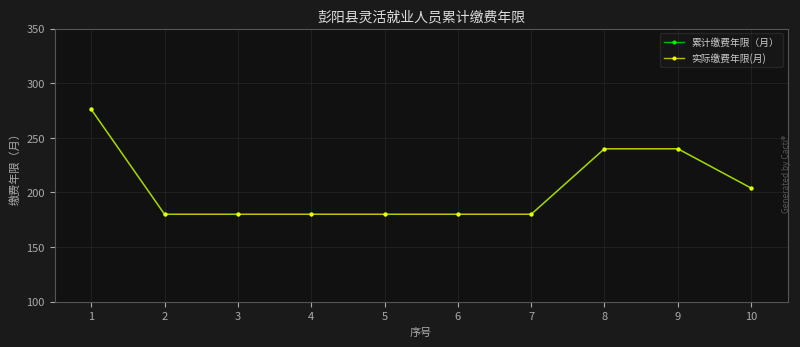

Is the value of 累计缴费年限（月） at 10 greater than the value of 实际缴费年限(月) at 6?

Yes